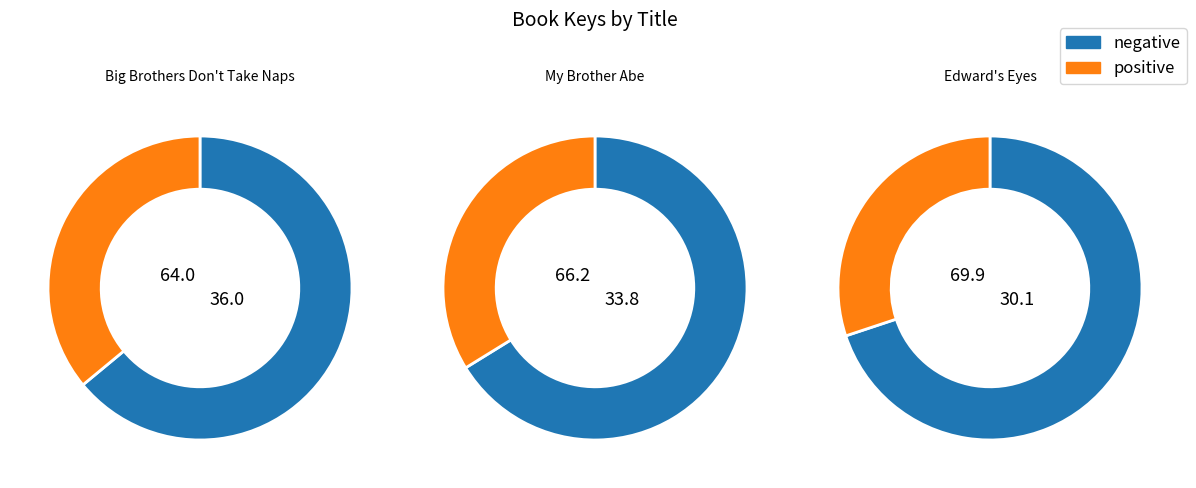

The My Brother Abe slice represents 44% of the pie. True or false?

False